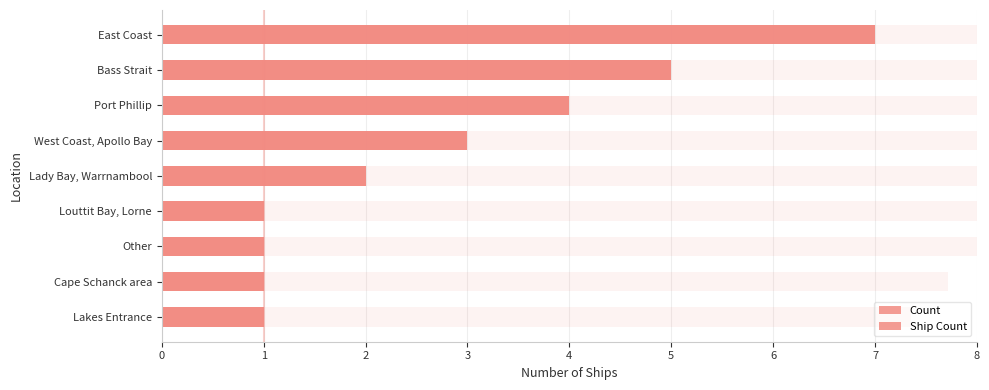

Count the Count values in the range 1 to 4.

7